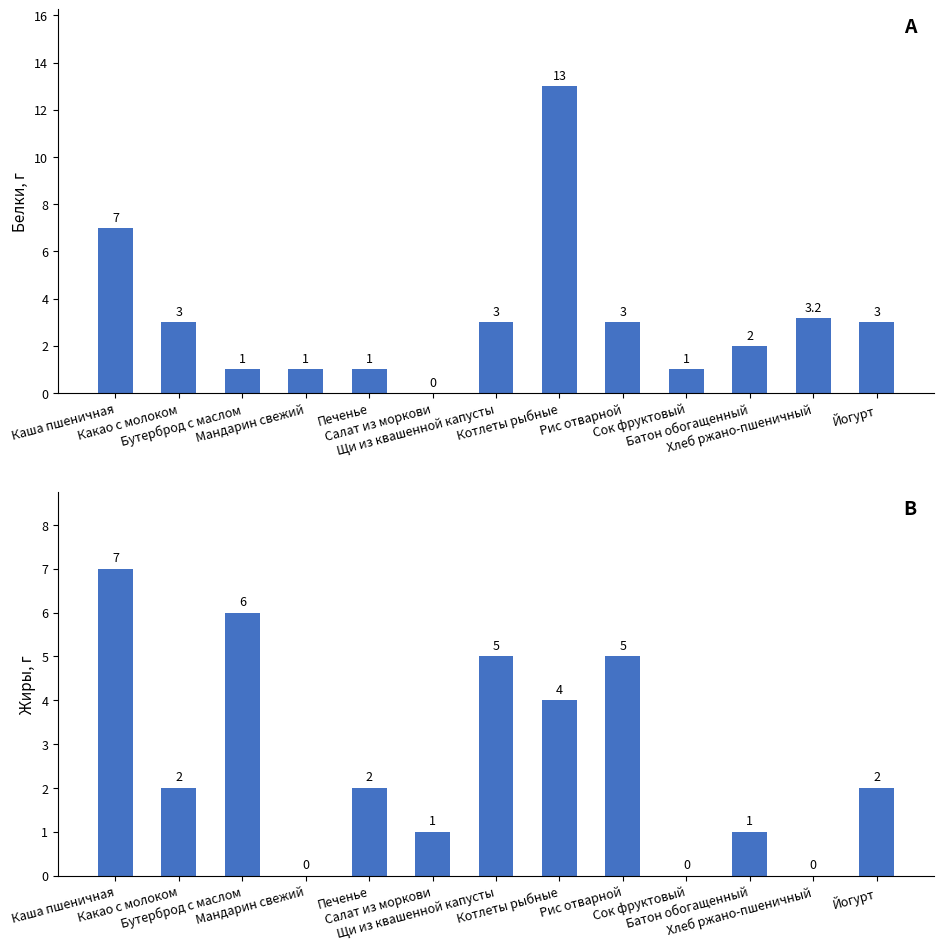

List the labels in order of Белки value, smallest first.

Салат из моркови, Бутерброд с маслом, Мандарин свежий, Печенье, Сок фруктовый, Батон обогащенный, Какао с молоком, Щи из квашенной капусты, Рис отварной, Йогурт, Хлеб ржано-пшеничный, Каша пшеничная, Котлеты рыбные